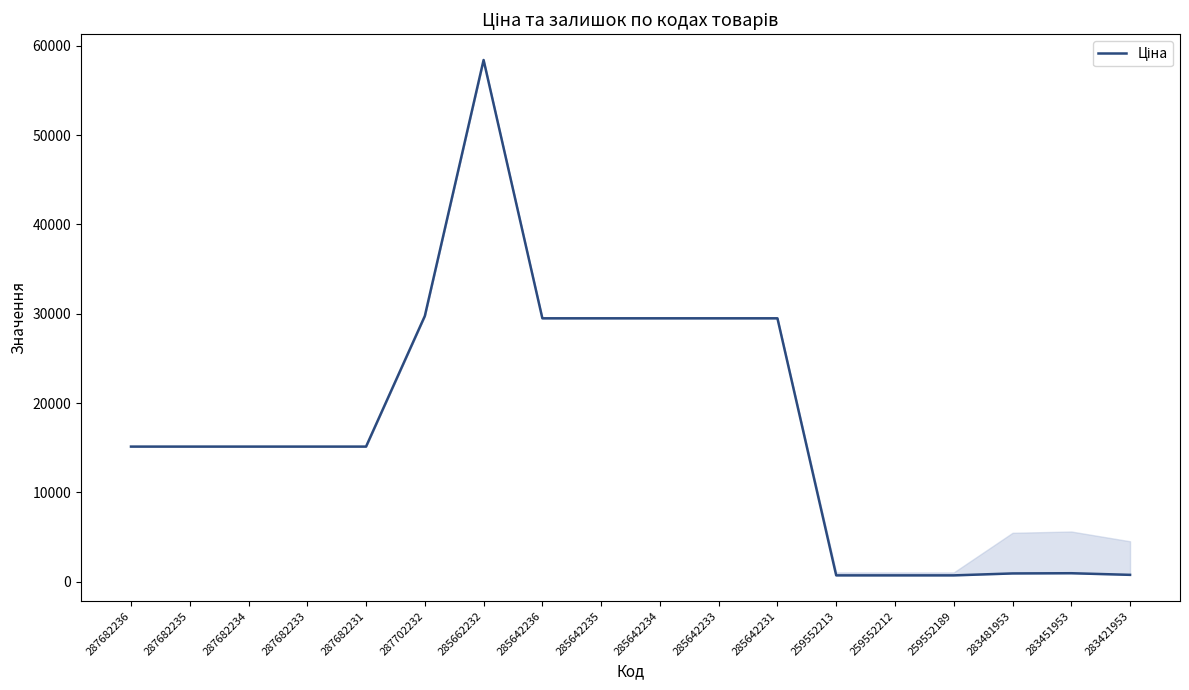

Does the chart have visible grid lines?

No